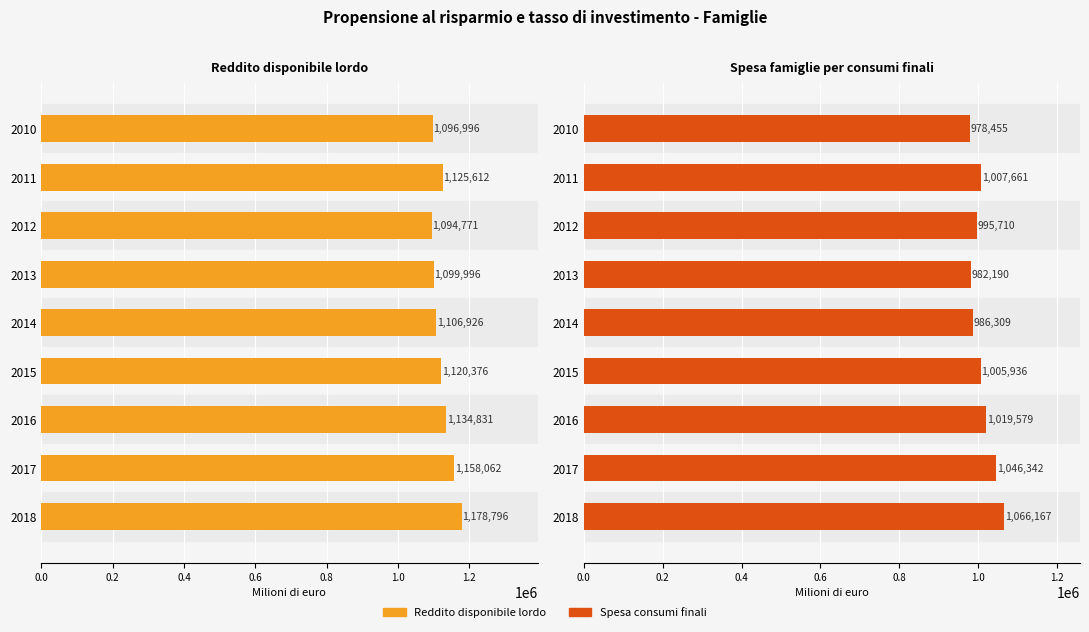

What is the minimum value shown in the chart?

978455